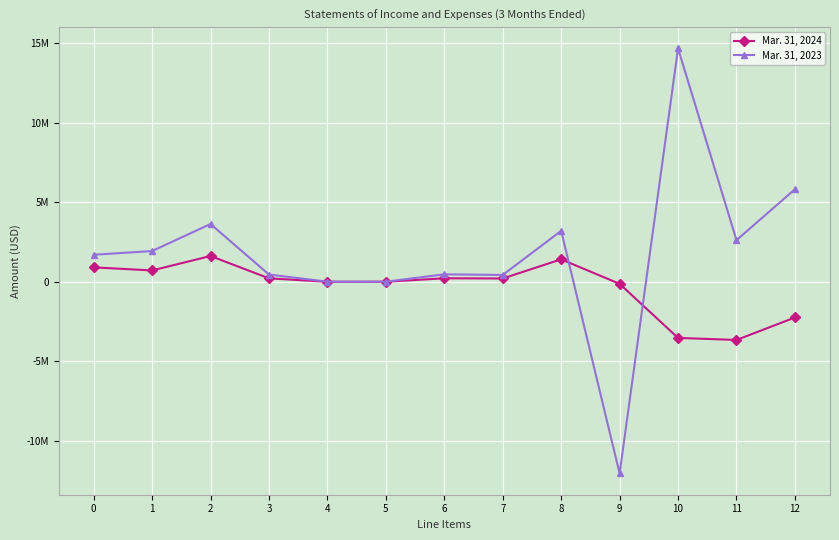

What are all the series names shown in the legend?

Mar. 31, 2024, Mar. 31, 2023